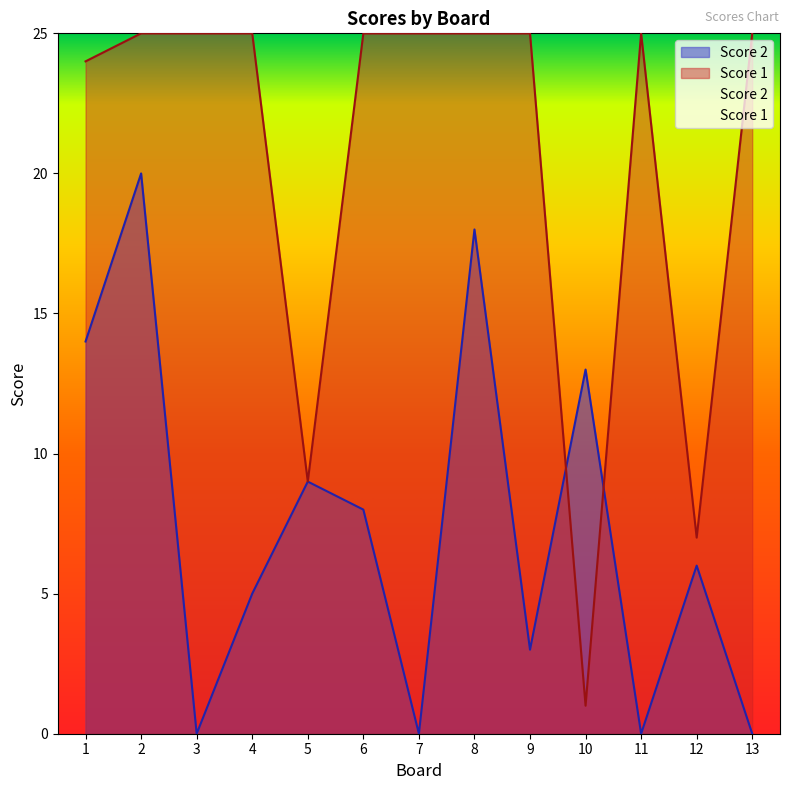

The value of Score 2 at 2 is 27. True or false?

False